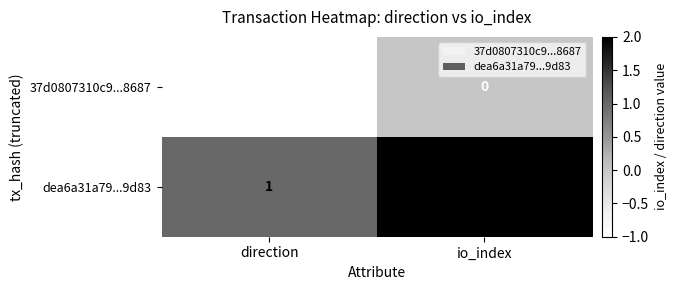

At which label does 37d0807310c9...8687 reach its minimum?

direction